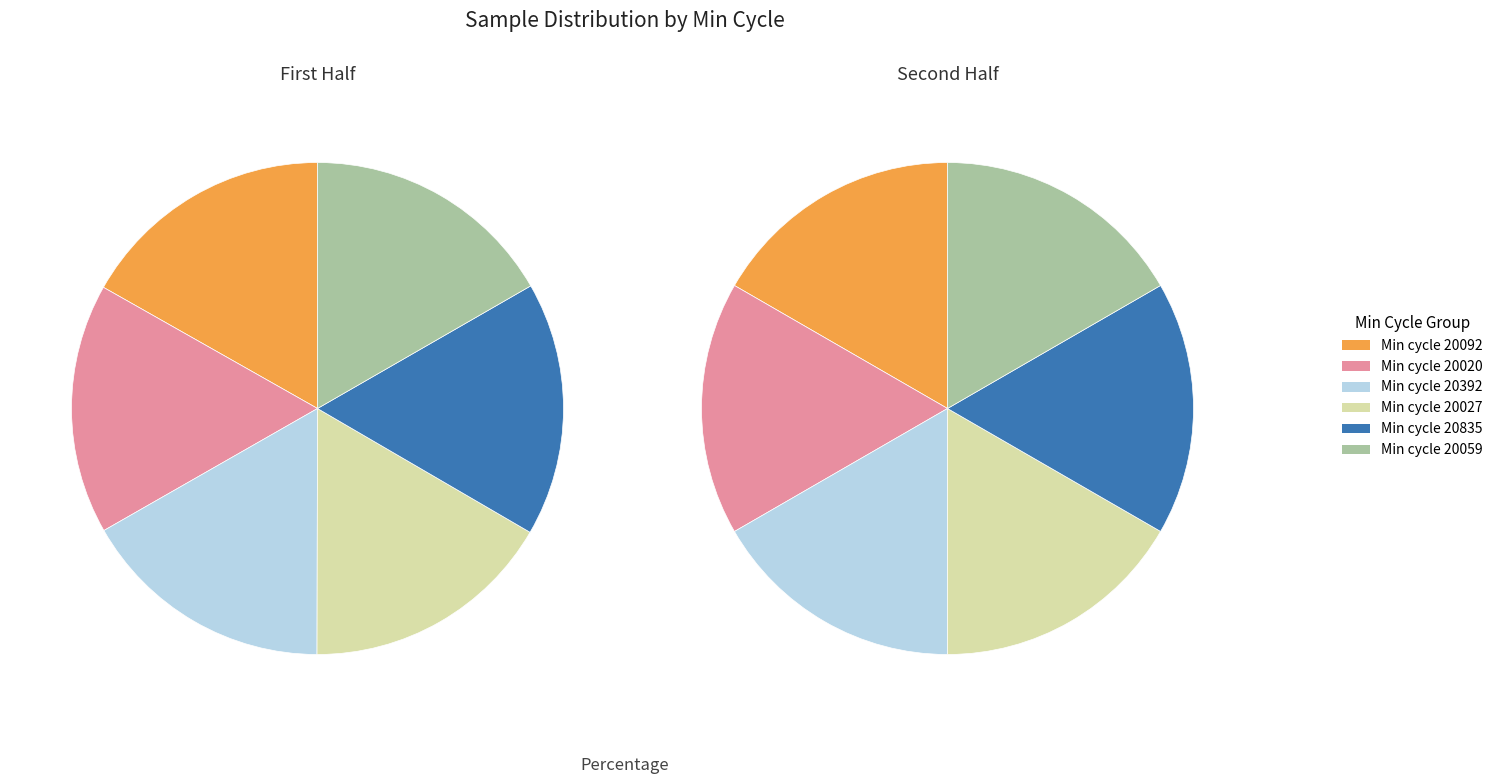

Combined, do 20092 and 20020 account for over 50%?

No